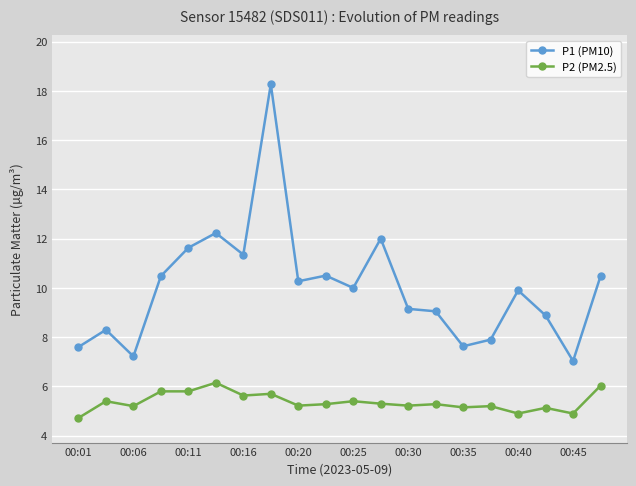

What is the average value of the P2 (PM2.5) series?

5.4